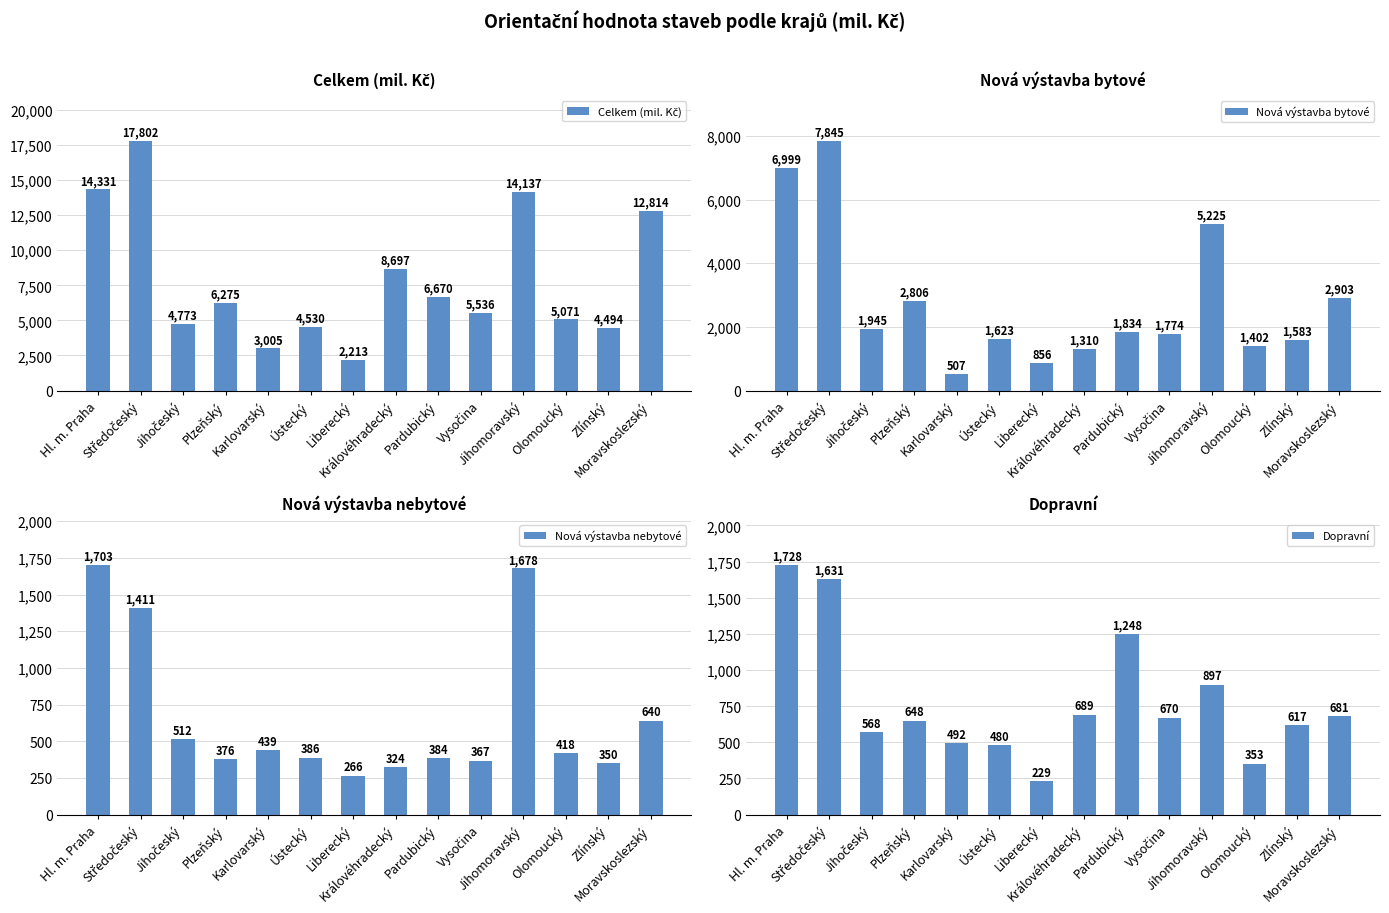

Which series has the largest total across all categories?

Celkem (mil. Kč)